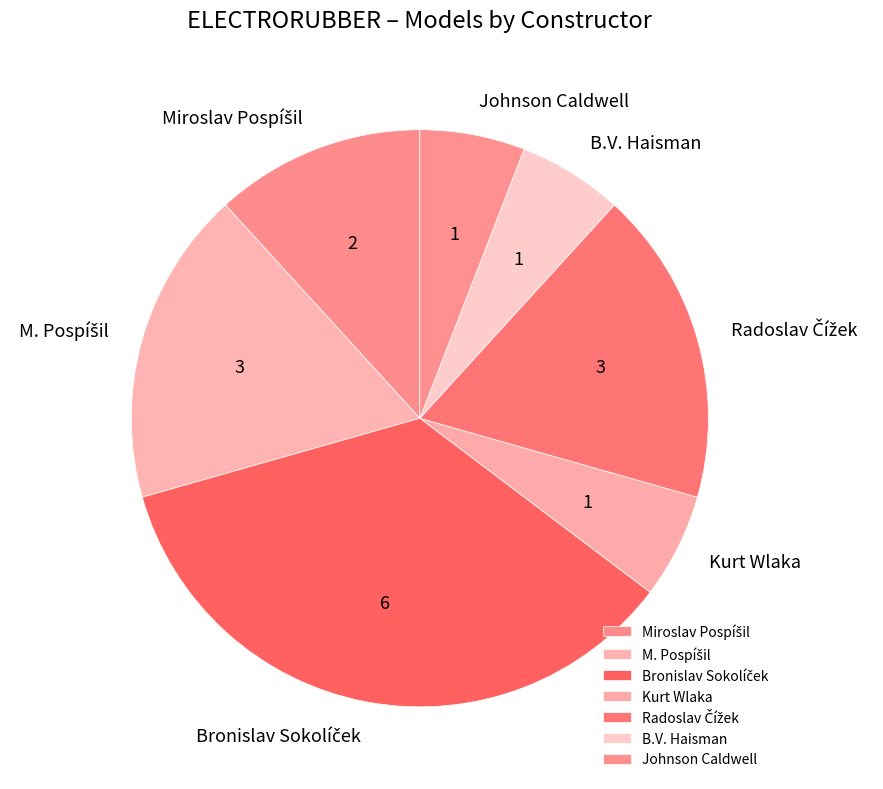

Is there a majority slice in this chart?

No